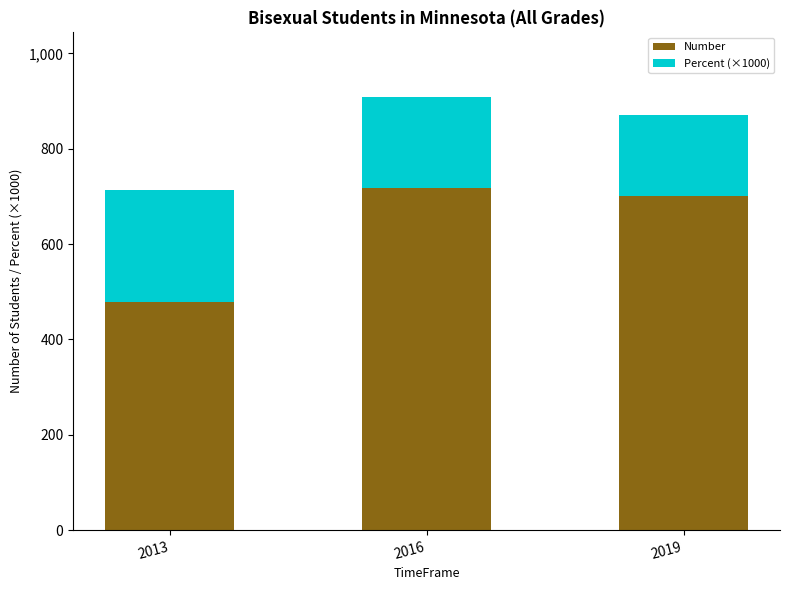

What value does the Number series have at 2016, to the nearest 10?

720